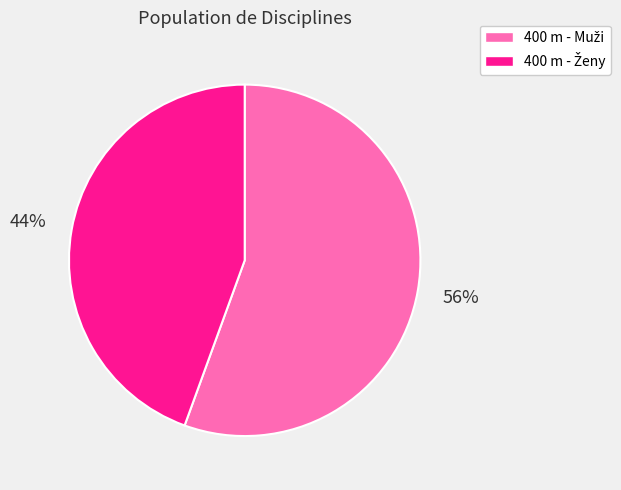

Does any single category account for the majority?

Yes